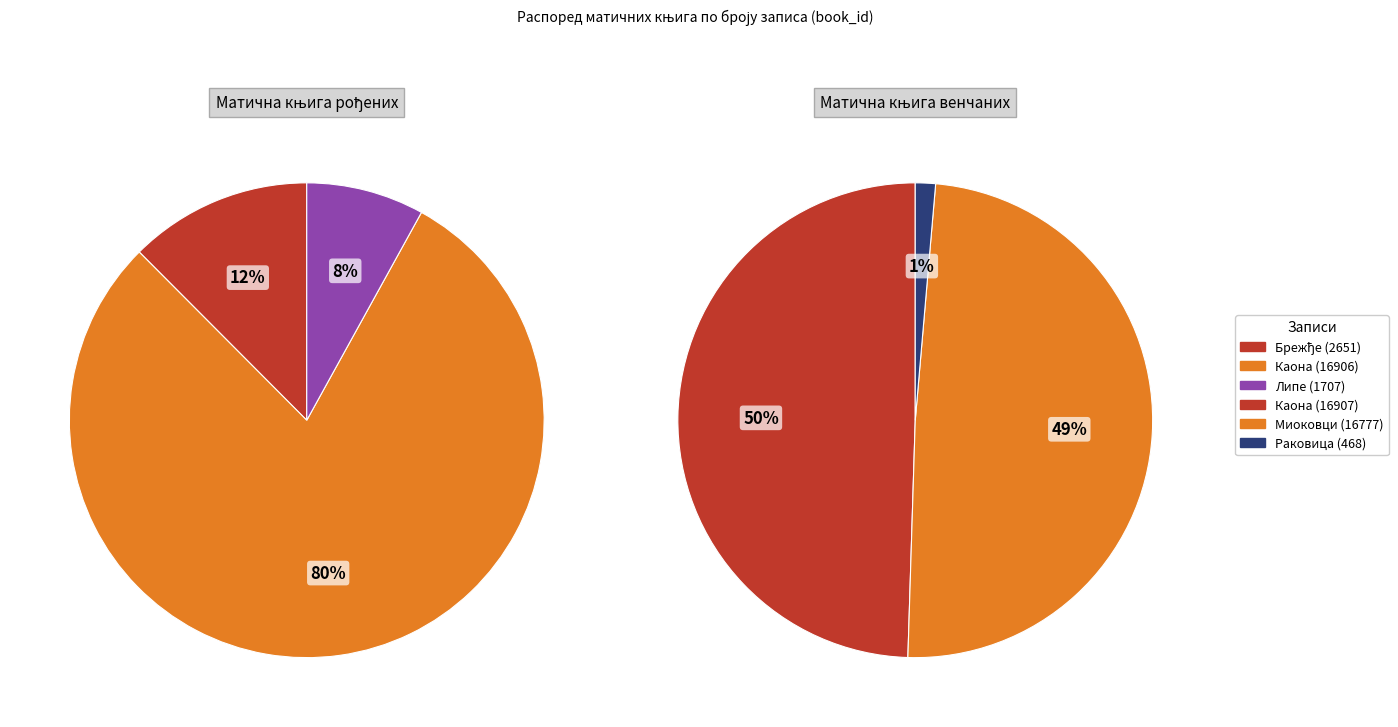

Count the number of slices in the pie.

3